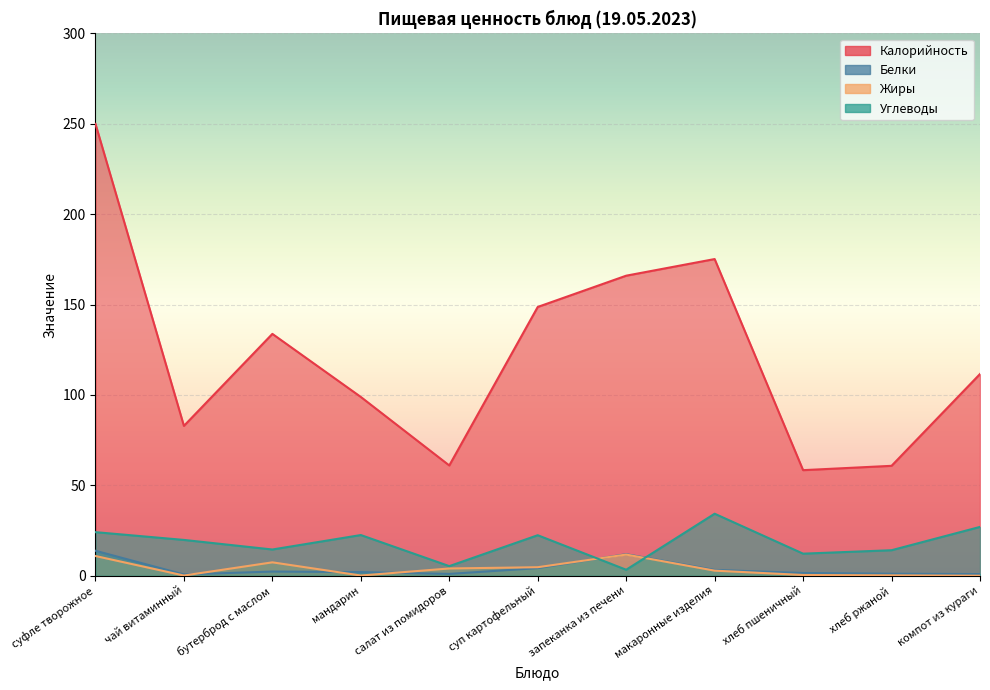

What is the difference between the maximum and minimum values in the Жиры series?

11.7